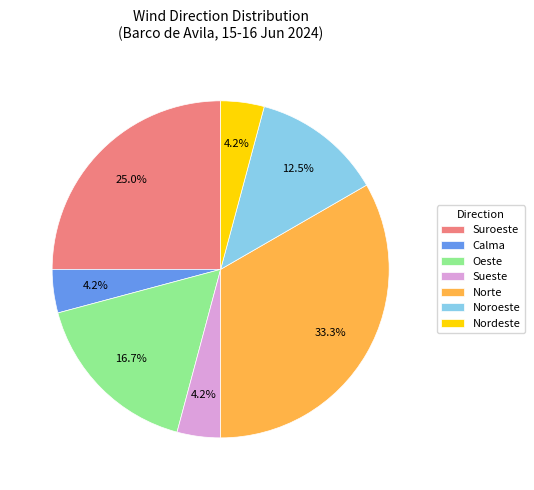

How many slices are in this pie chart?

7